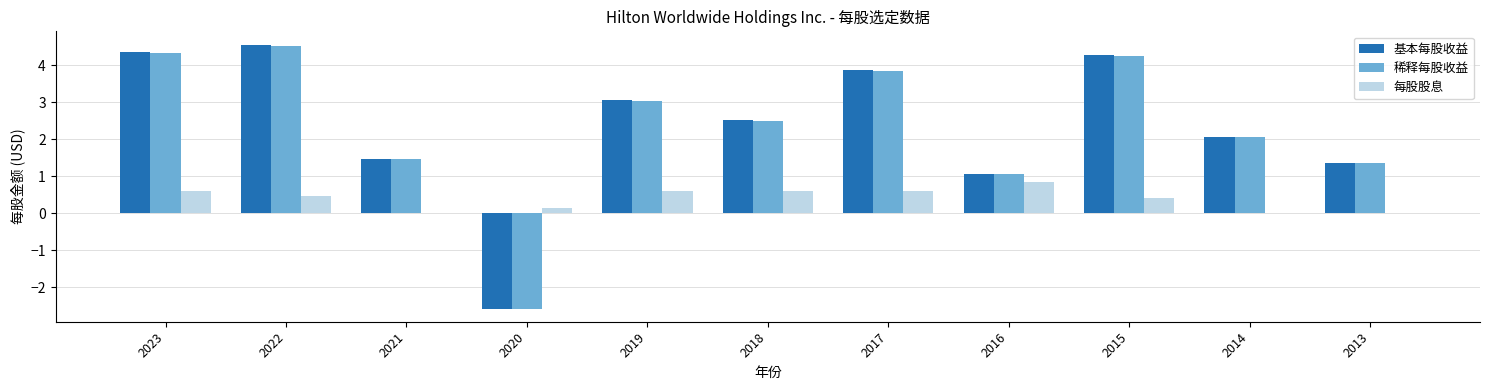

How many categories are shown in the chart?

11